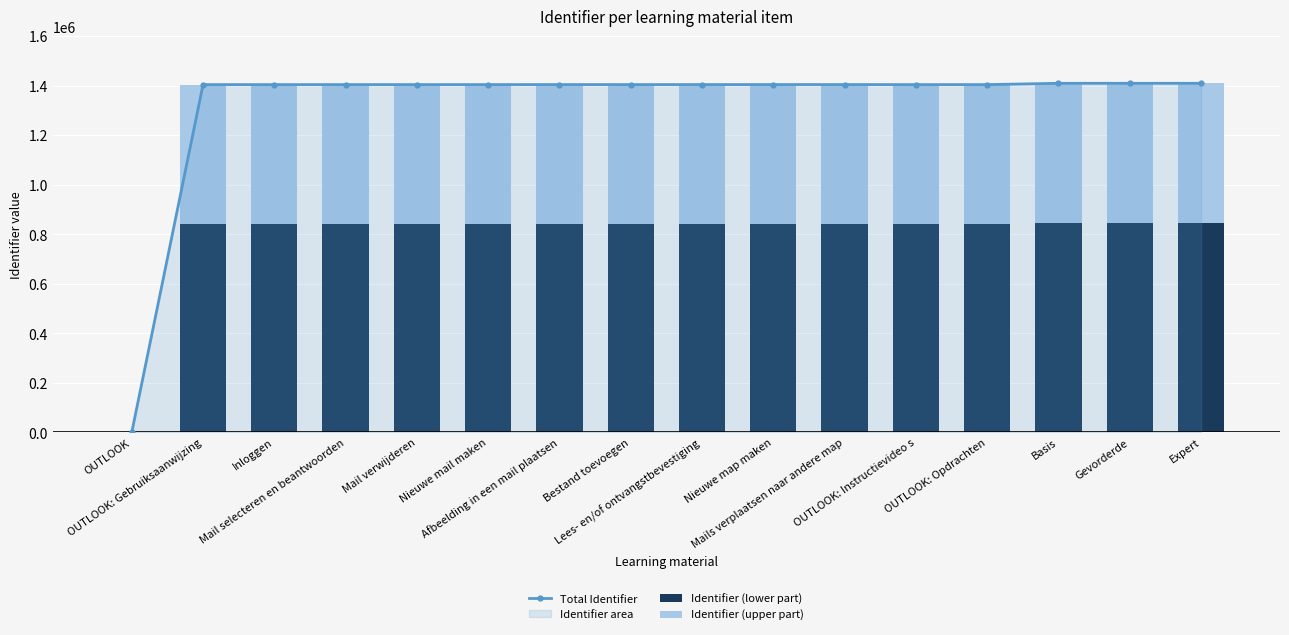

What is the average value of the Identifier (lower part) series?

790535.7